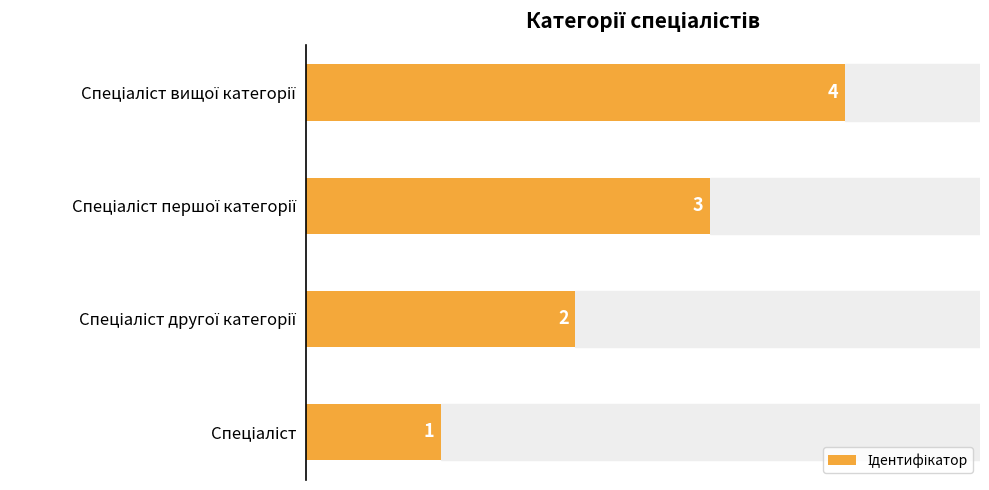

What is the maximum value shown in the chart?

4